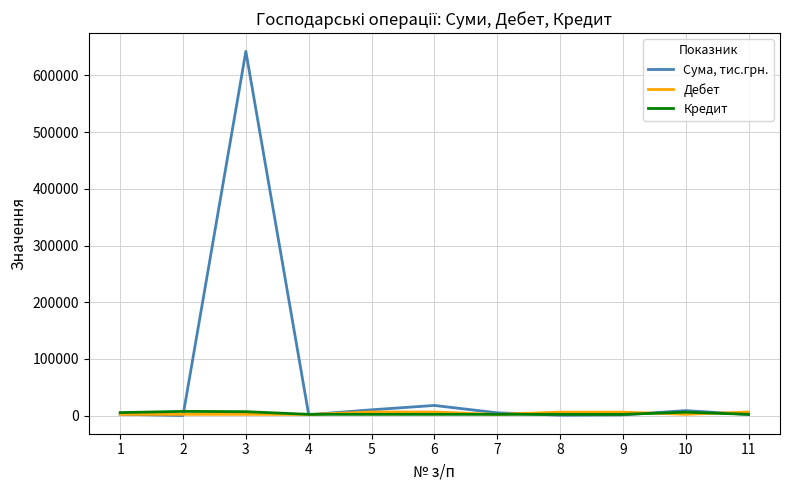

Does the chart have visible grid lines?

Yes